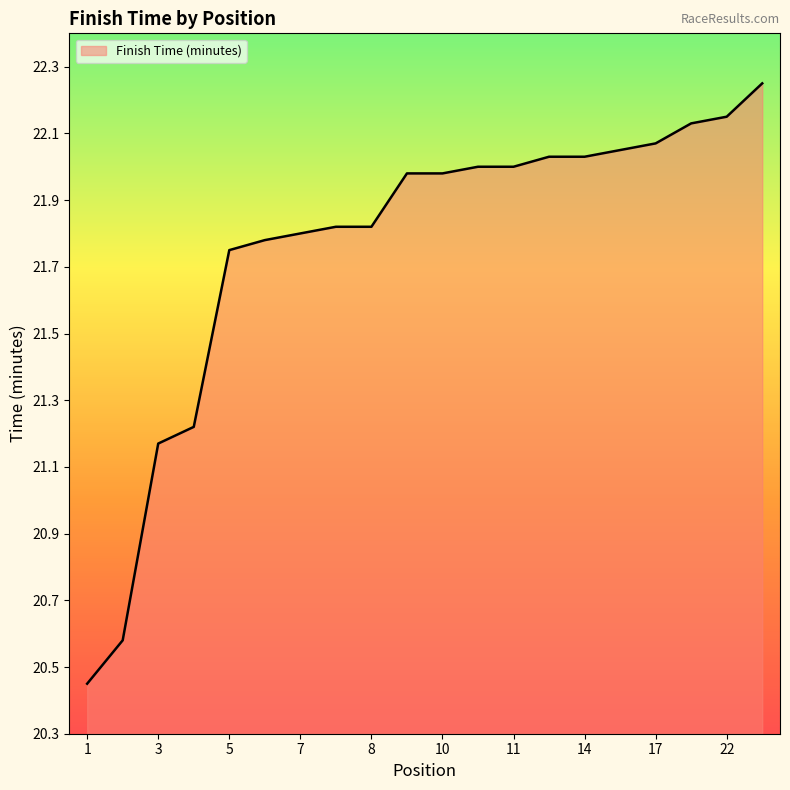

What is the difference between the maximum and minimum values?

1.8